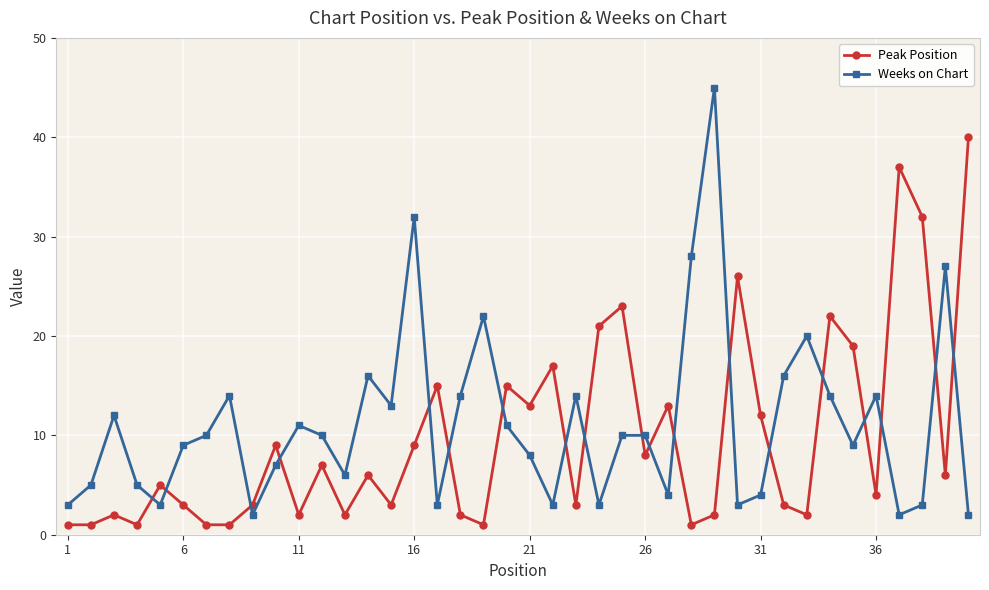

How many lines are shown in the chart?

2